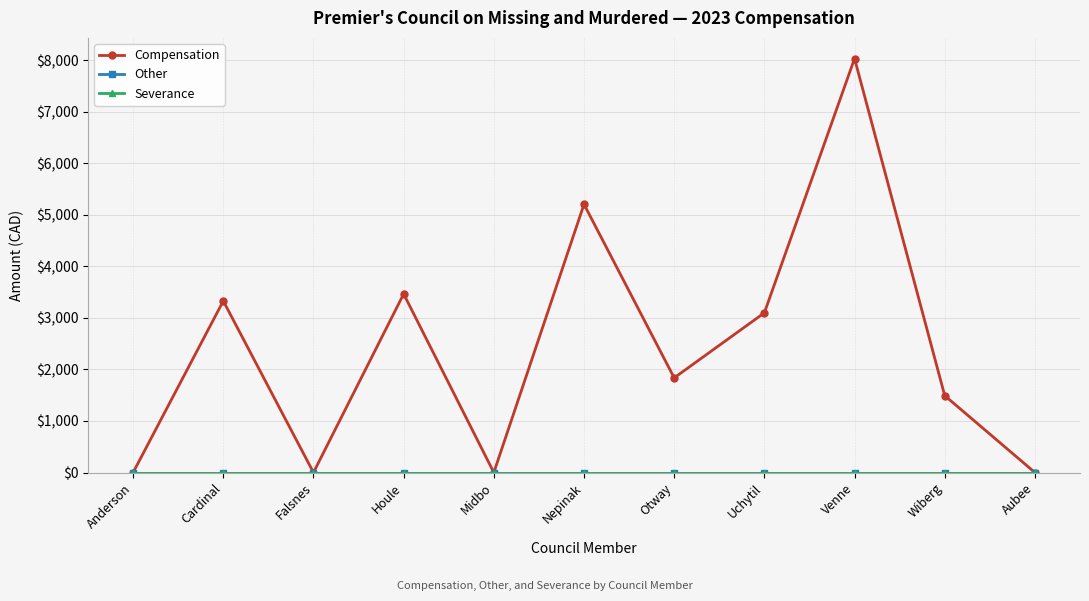

Which series changed the most between Cardinal and Otway?

Compensation